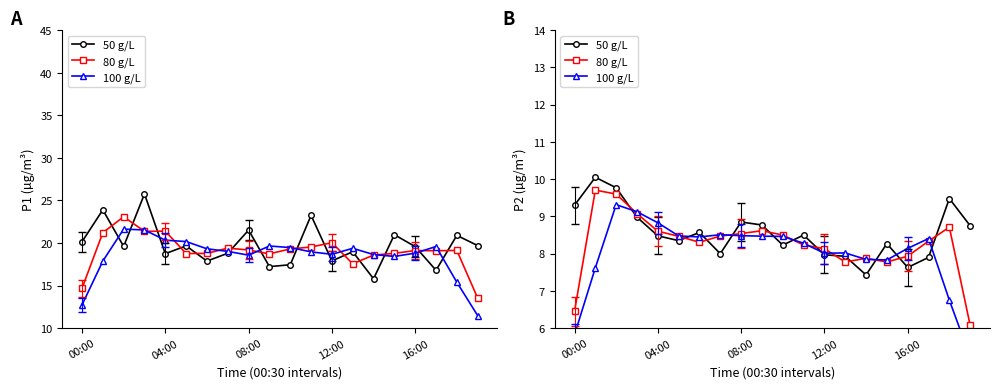

At 15, list the series in order from largest to smallest.

50 g/L, 100 g/L, 80 g/L